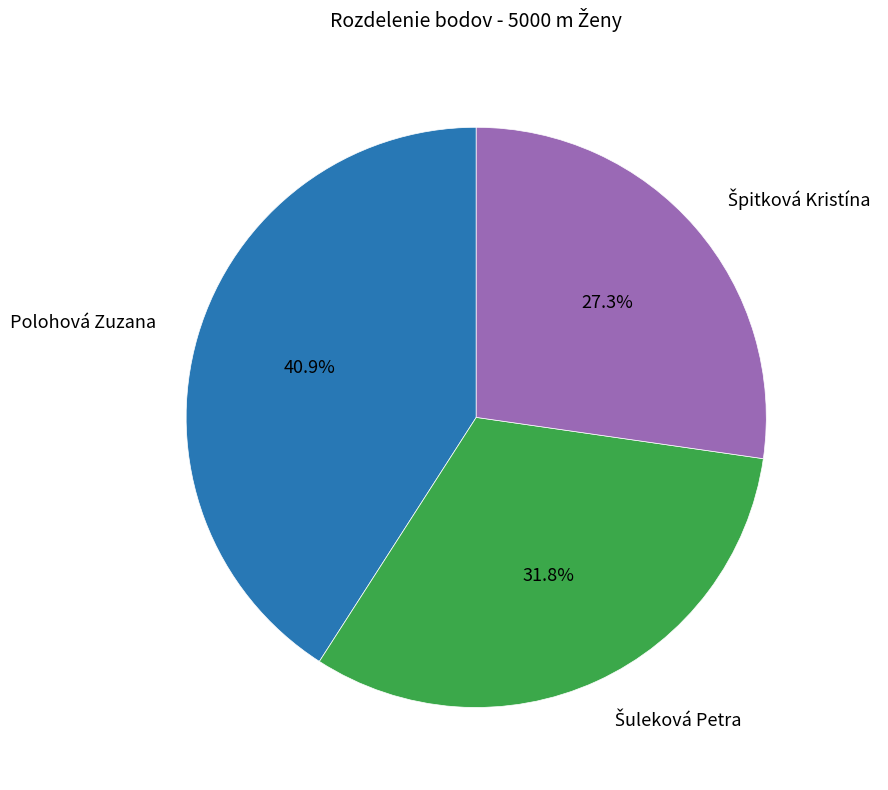

Which category has the biggest portion of the pie?

Polohová Zuzana